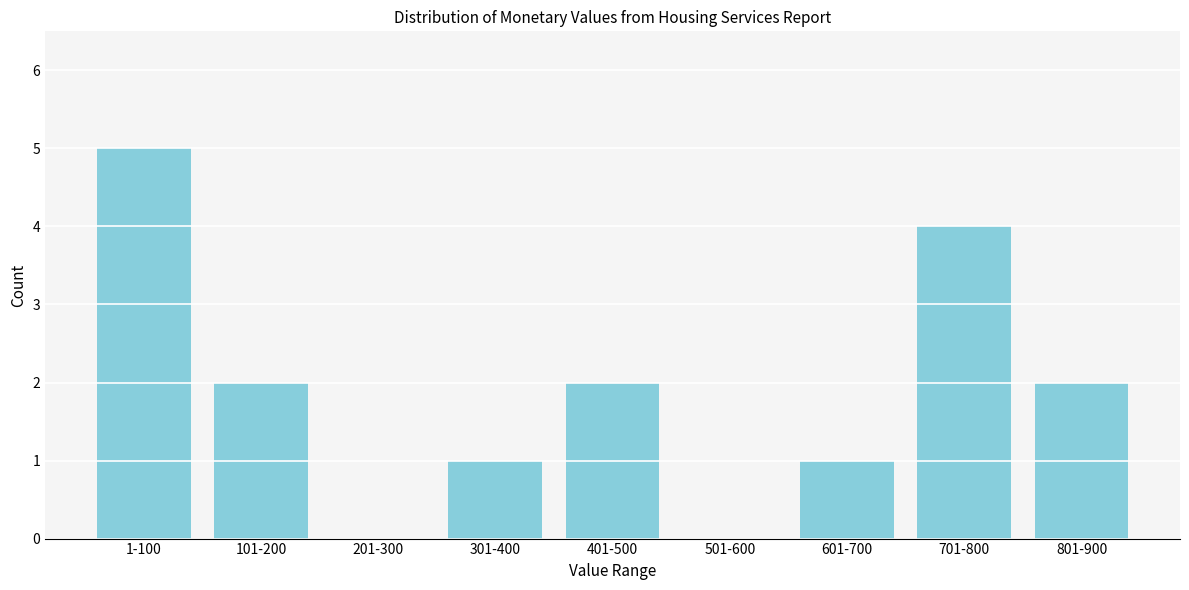

Reading left to right, extract all data points from this chart.

1-100=5	101-200=2	201-300=0	301-400=1	401-500=2	501-600=0	601-700=1	701-800=4	801-900=2